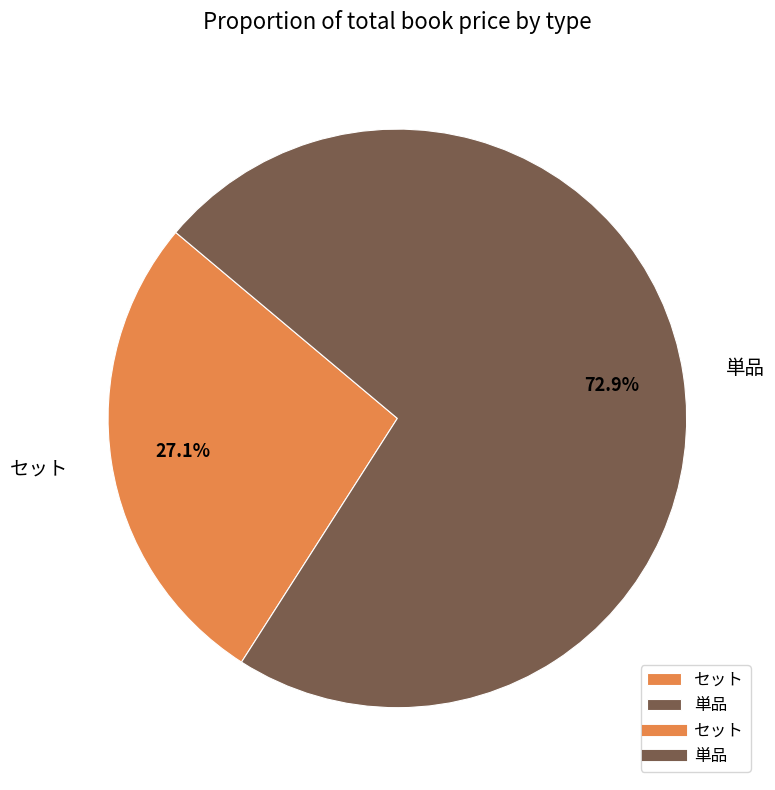

What is the ratio of the value at セット to the value at 単品?

0.4